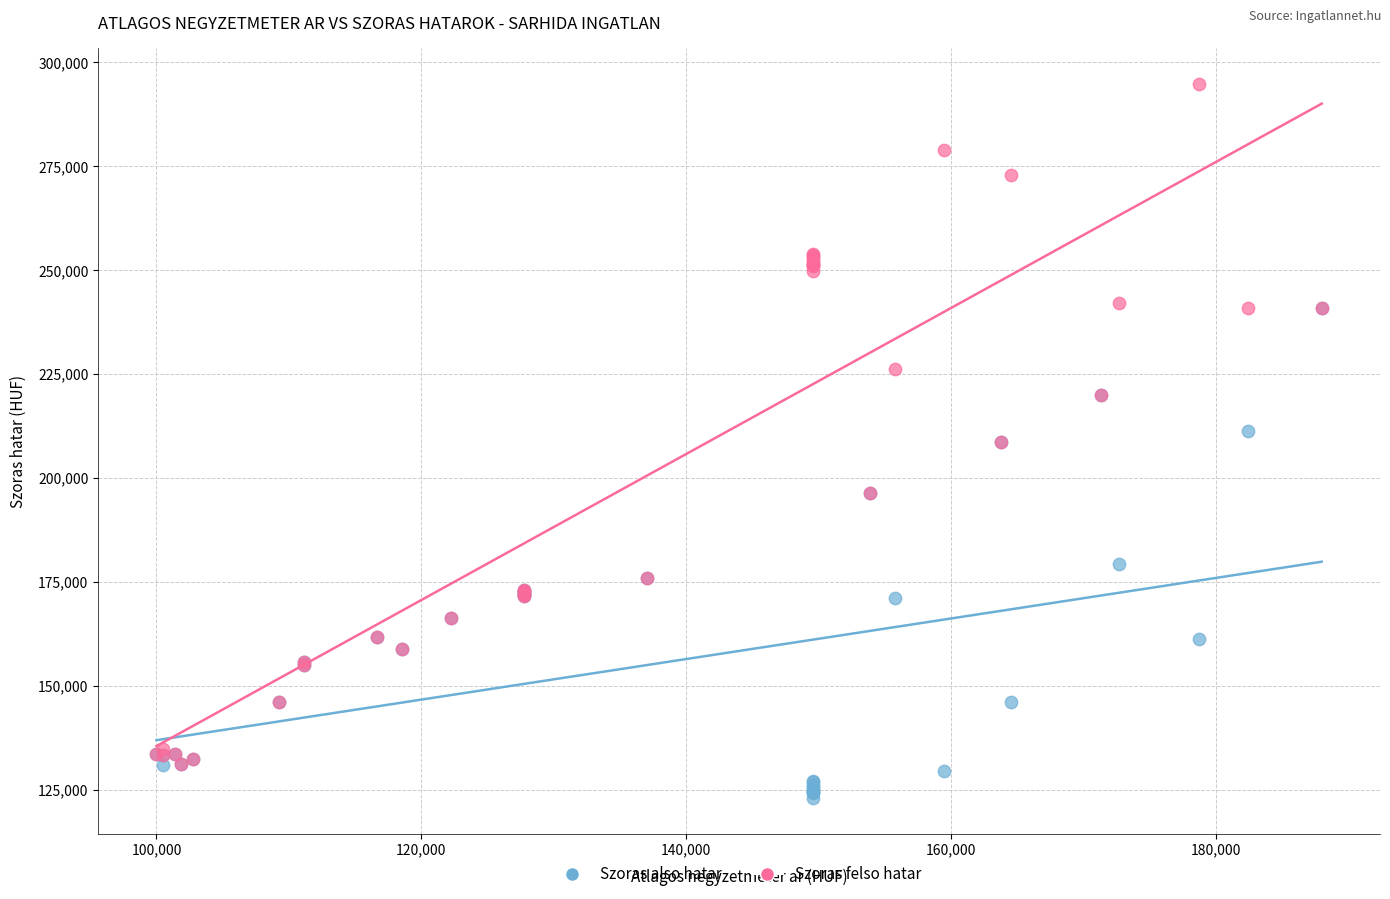

What are all the series names shown in the legend?

Szoras also hatar, Szoras felso hatar